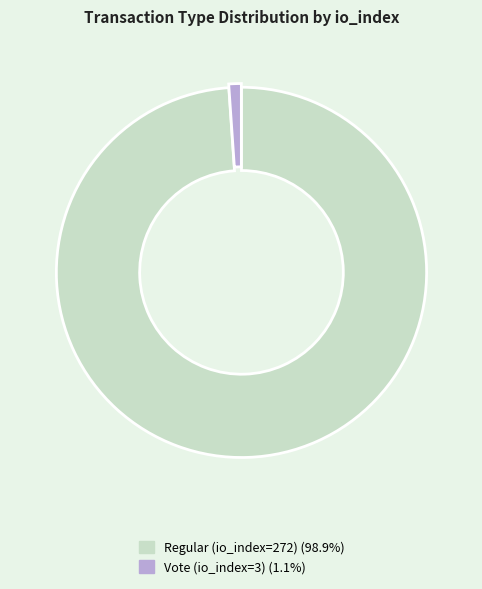

Approximately how many times larger is the value at Regular (io_index=272) compared to Vote (io_index=3)?

90.7